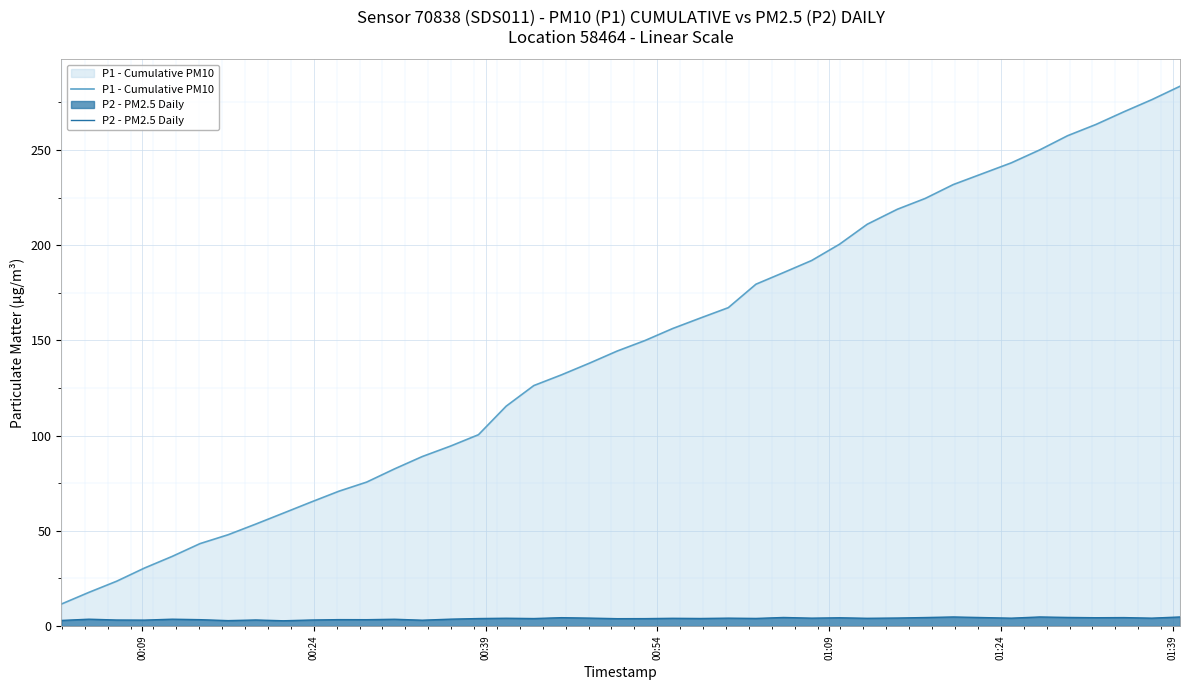

Which series has the widest spread of values?

P1 - Cumulative PM10